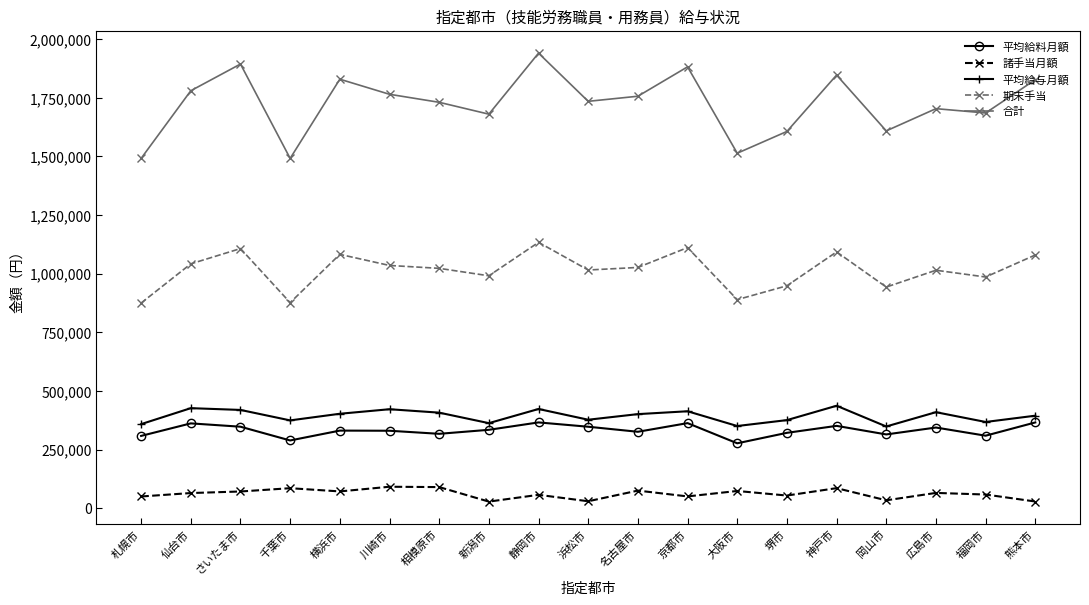

Does the chart have visible grid lines?

No